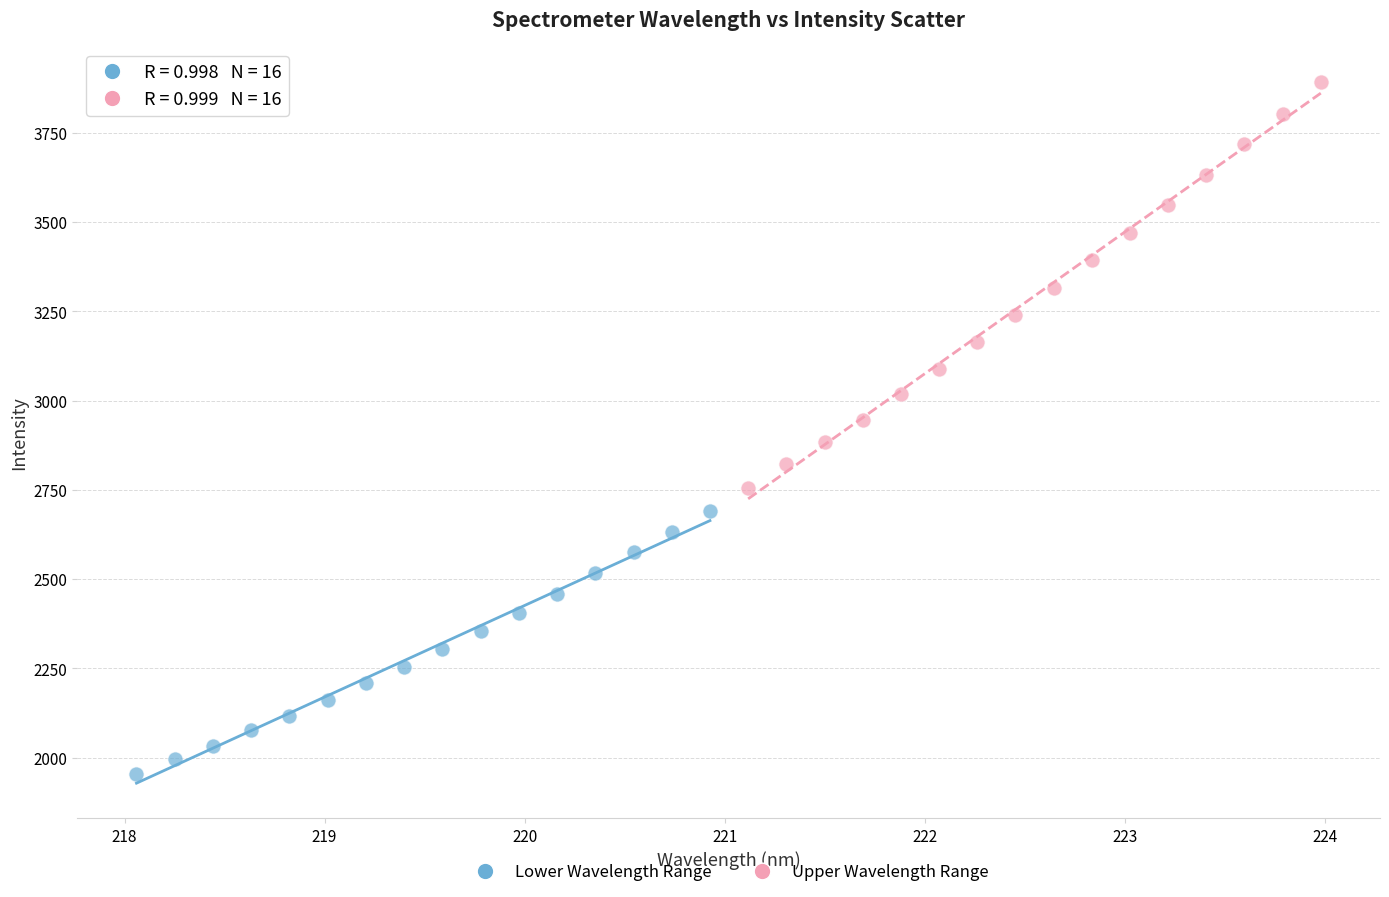

Which series reaches the minimum Y coordinate?

Lower Wavelength Range